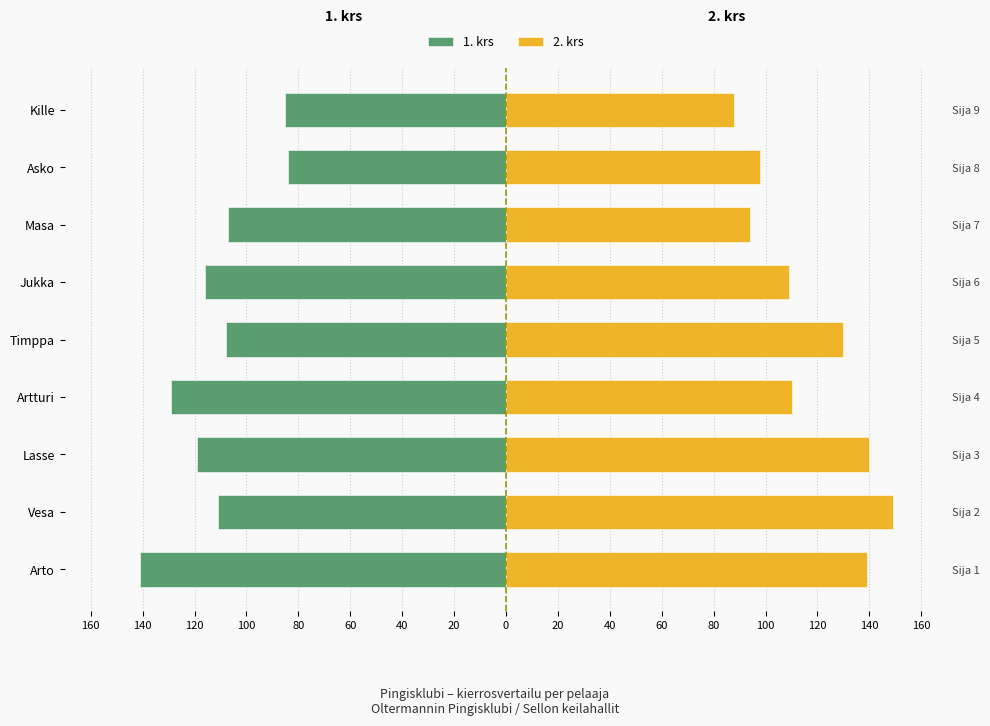

What is the approximate value of 1. krs at Masa, to the nearest 5?

-105